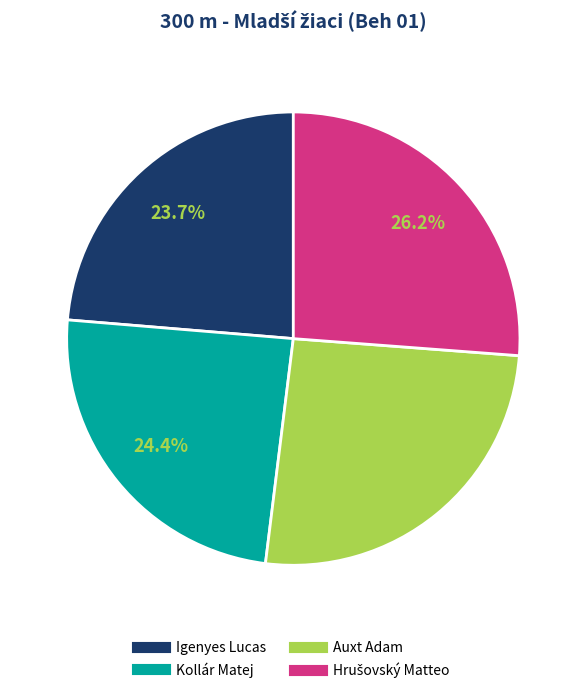

What portion of the pie excludes Kollár Matej?

75.6%